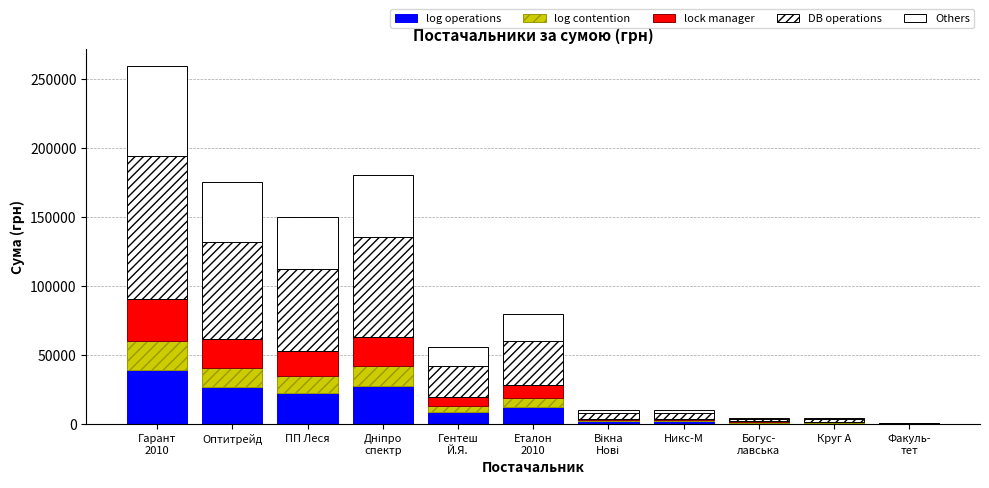

Count the number of data series in this chart.

5